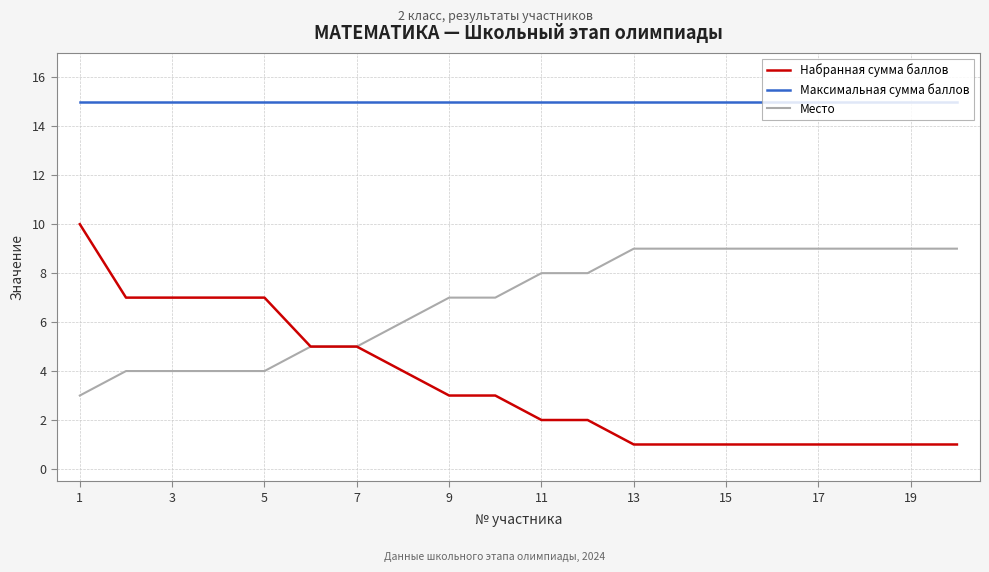

List the series in order of their overall mean, lowest first.

Набранная сумма баллов, Место, Максимальная сумма баллов